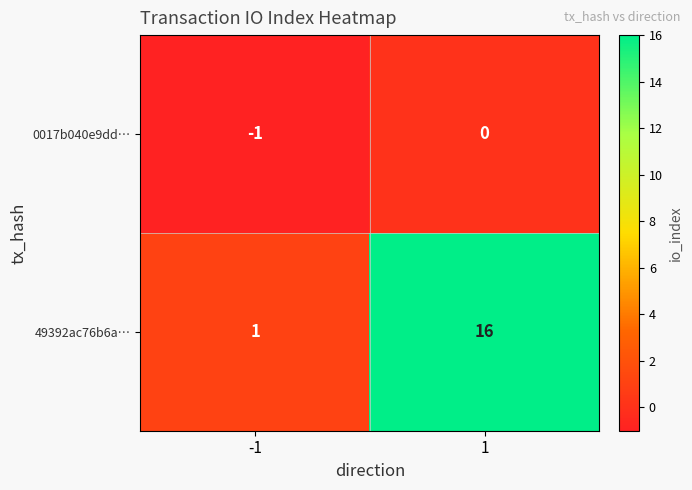

Reading right to left, list all the values displayed in this chart.

0017b040e9dd…: 1=0	-1=-1
49392ac76b6a…: 1=16	-1=1